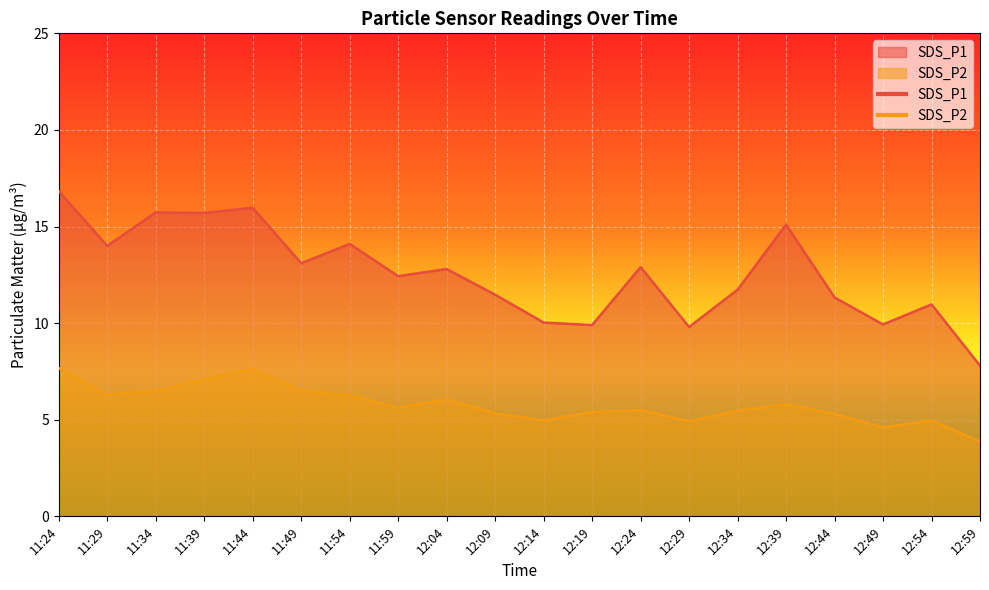

Rank the categories by SDS_P2 value from highest to lowest.

11:24, 11:44, 11:39, 11:34, 11:49, 11:29, 11:54, 12:04, 12:39, 11:59, 12:24, 12:34, 12:19, 12:09, 12:44, 12:14, 12:54, 12:29, 12:49, 12:59